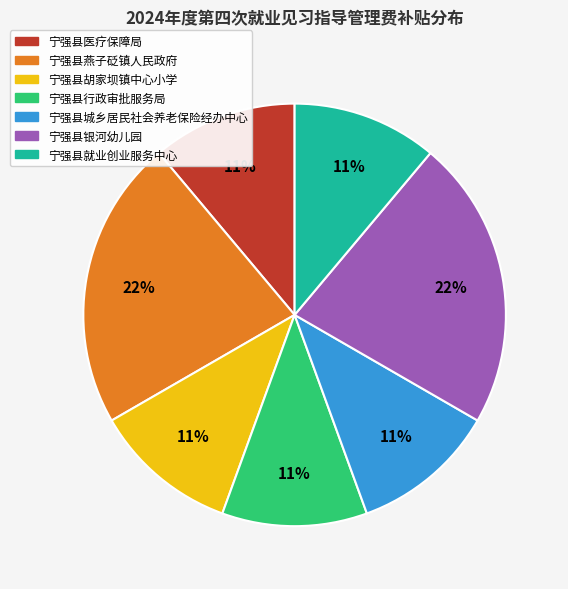

To the nearest percent, what is the combined percentage of 宁强县城乡居民社会养老保险经办中心 and 宁强县就业创业服务中心?

22%